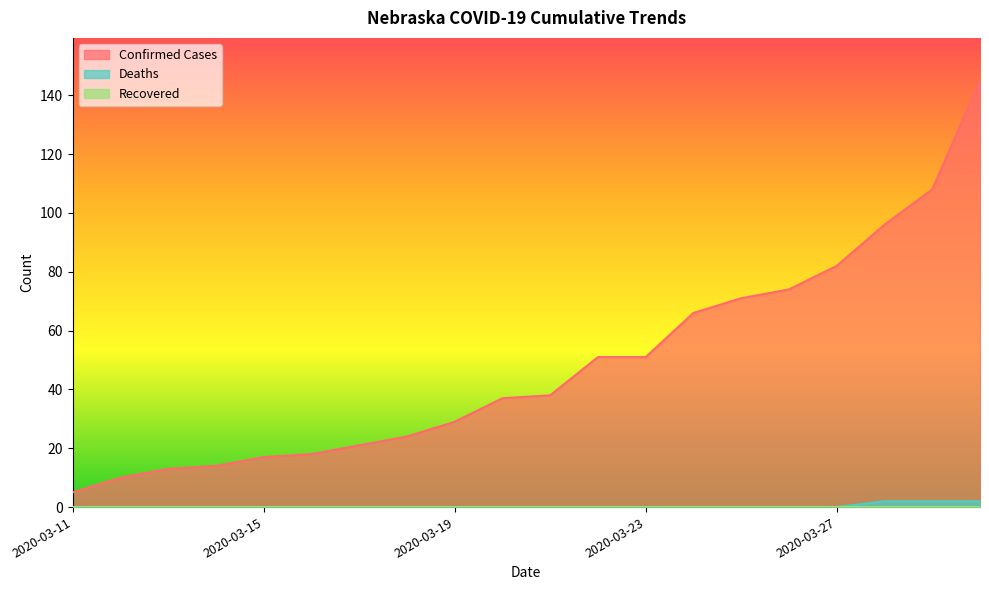

What is the greatest value displayed?

145